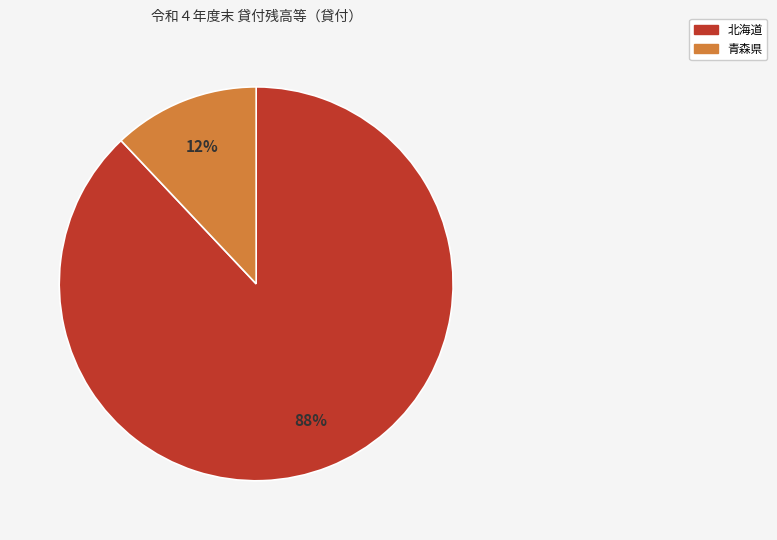

Count the number of slices in the pie.

2